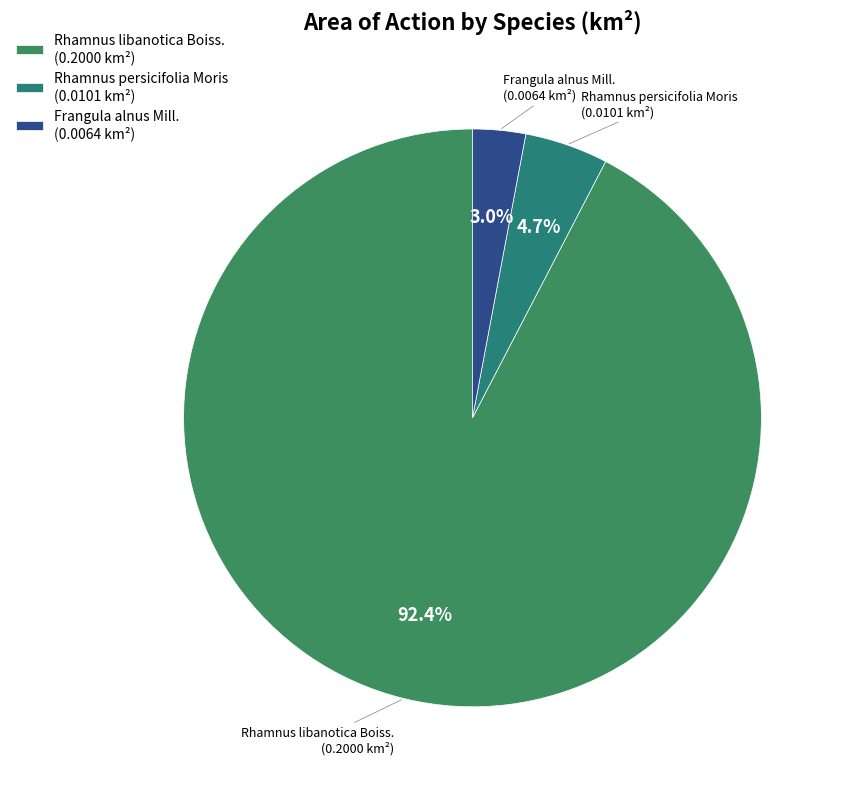

To the nearest percent, what is the combined percentage of Rhamnus persicifolia Moris and Rhamnus libanotica Boiss.?

97%